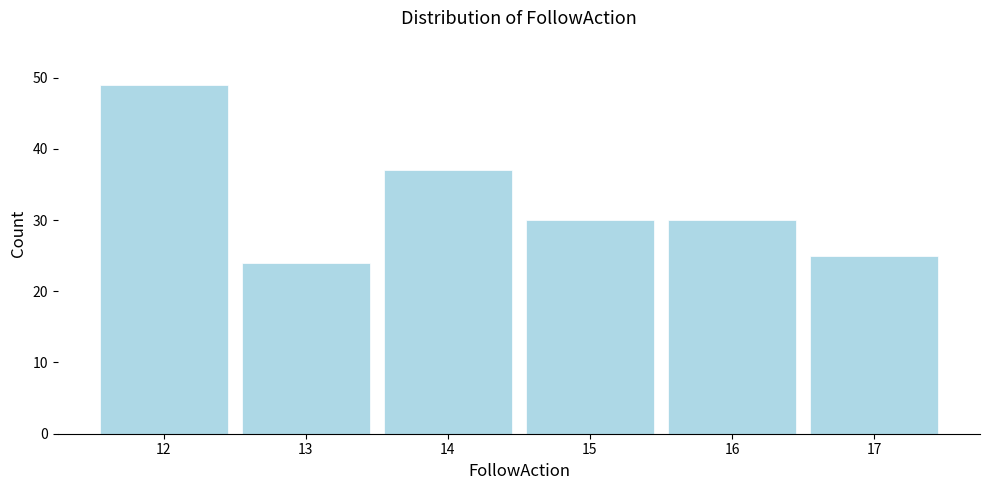

Reading left to right, list every bar in this chart as the range it spans on the x-axis followed by its height. The values are not printed on the chart, so give them approximately, as read against the axis.

11.5 to 12.5: 49
12.5 to 13.5: 24
13.5 to 14.5: 37
14.5 to 15.5: 30
15.5 to 16.5: 30
16.5 to 17.5: 25